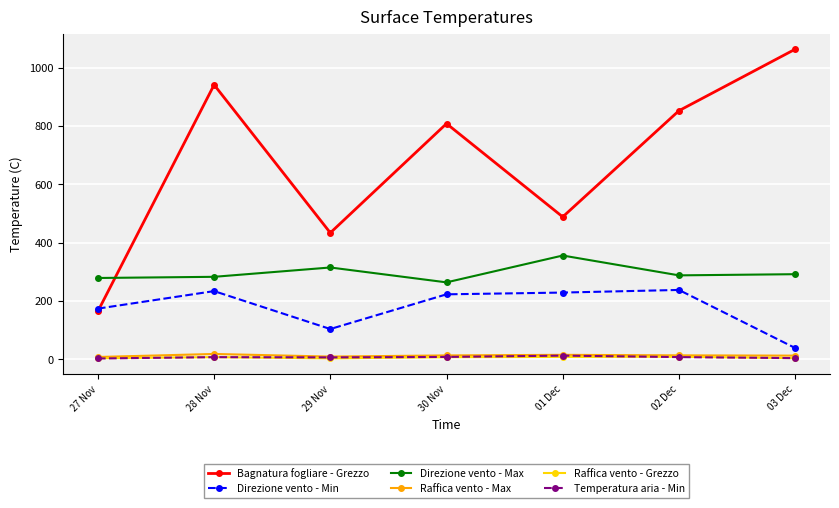

Which series has the largest range (max minus min)?

Bagnatura fogliare - Grezzo